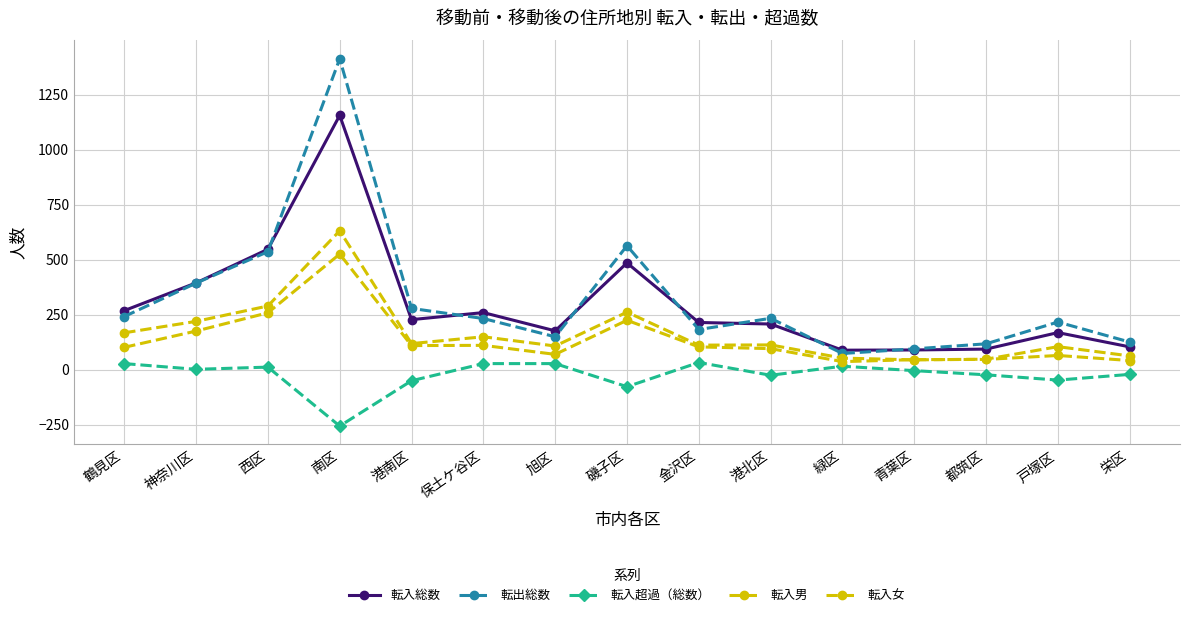

True or false: 転出総数 and 転入超過（総数） cross at least once.

False